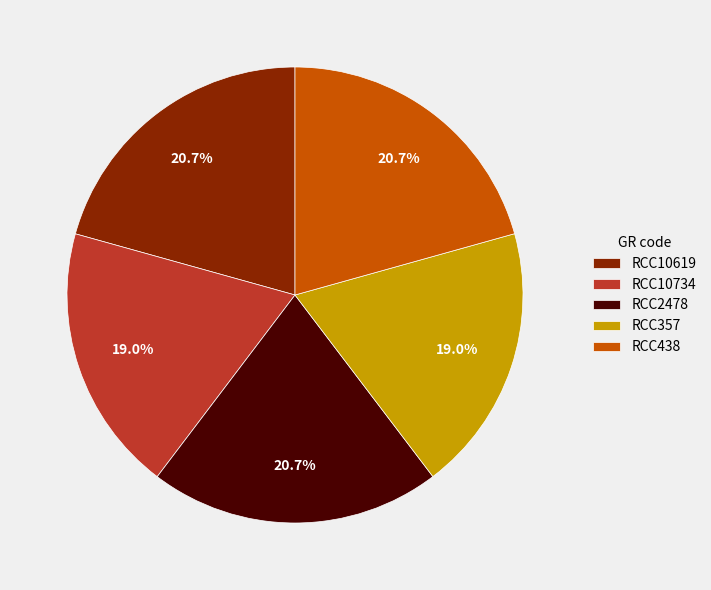

Is RCC10734 the majority of the pie?

No